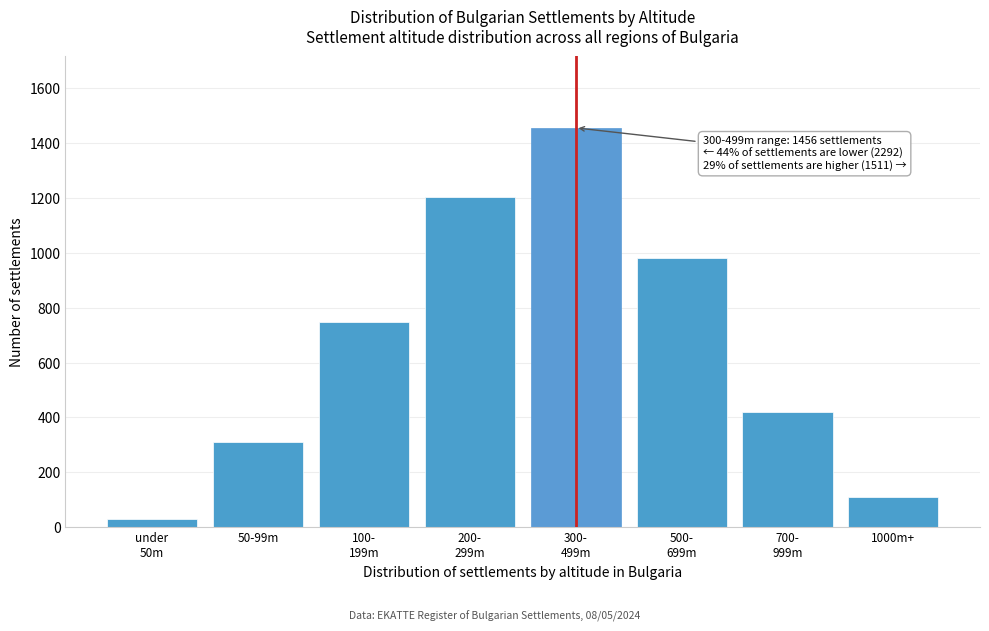

Reading right to left, what are all the values shown in this chart?

108	421	982	1456	1204	748	312	28